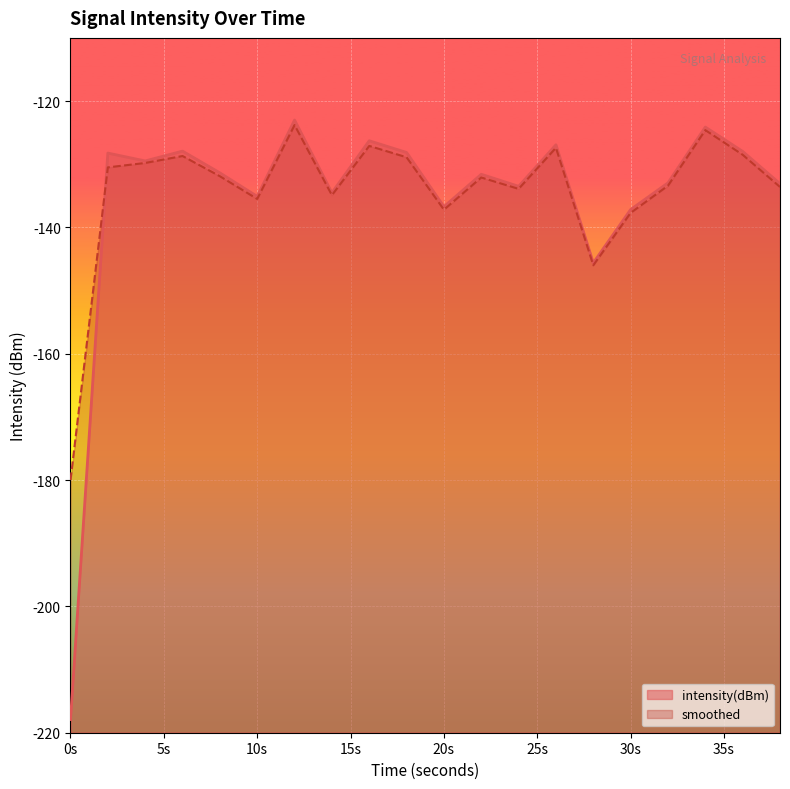

Which series has the largest total across all categories?

smoothed